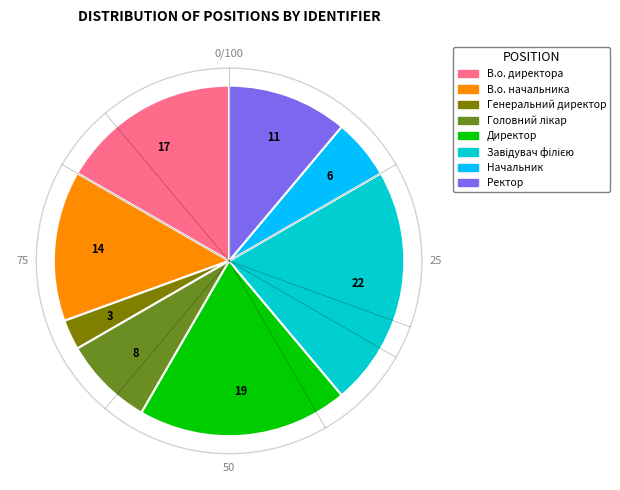

The Начальник slice represents 15% of the pie. True or false?

False